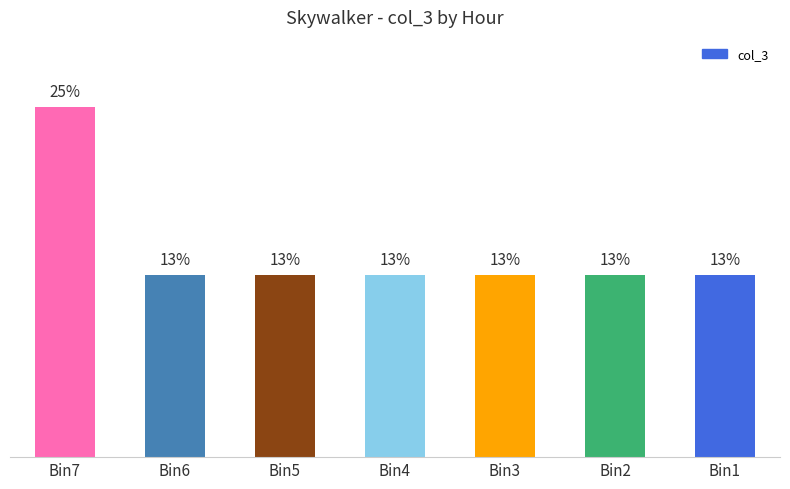

What is the value of the 2nd bar from the left?

13